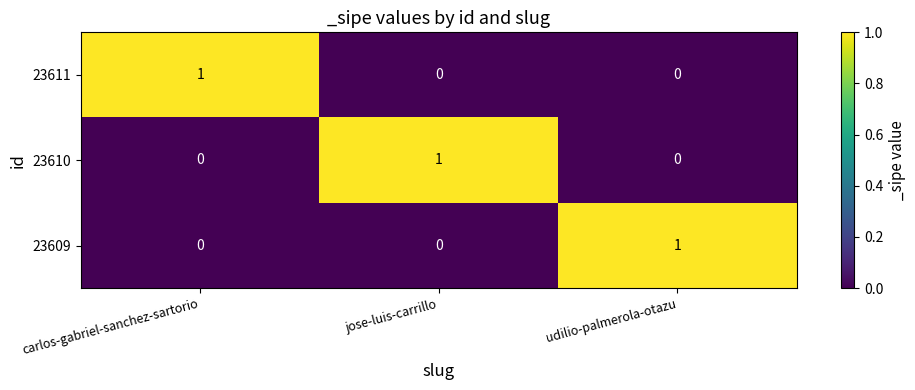

How many positive values does the 23610 series have?

1